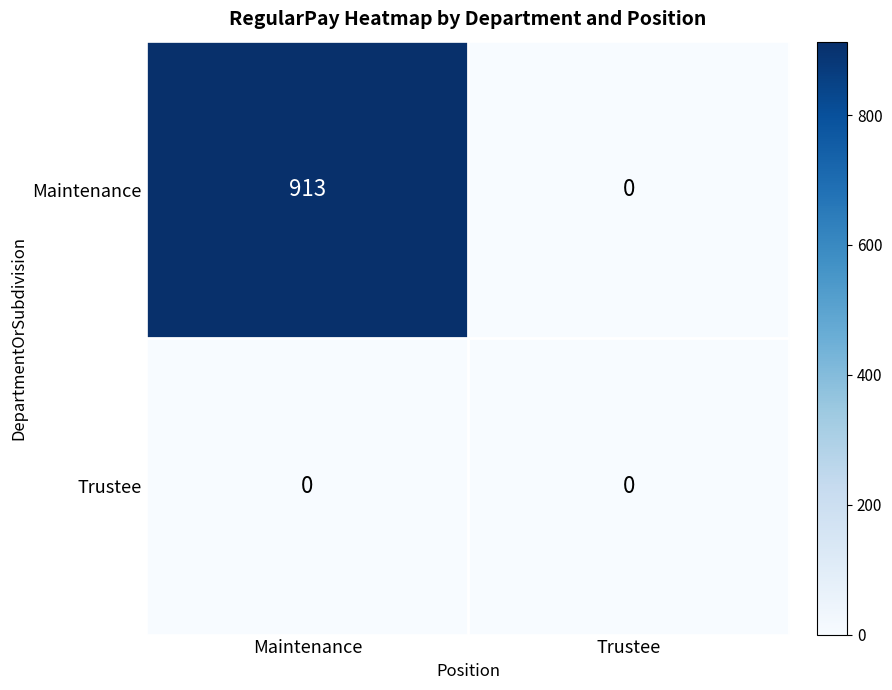

What is the sum of the Maintenance values at Trustee and Maintenance?

913